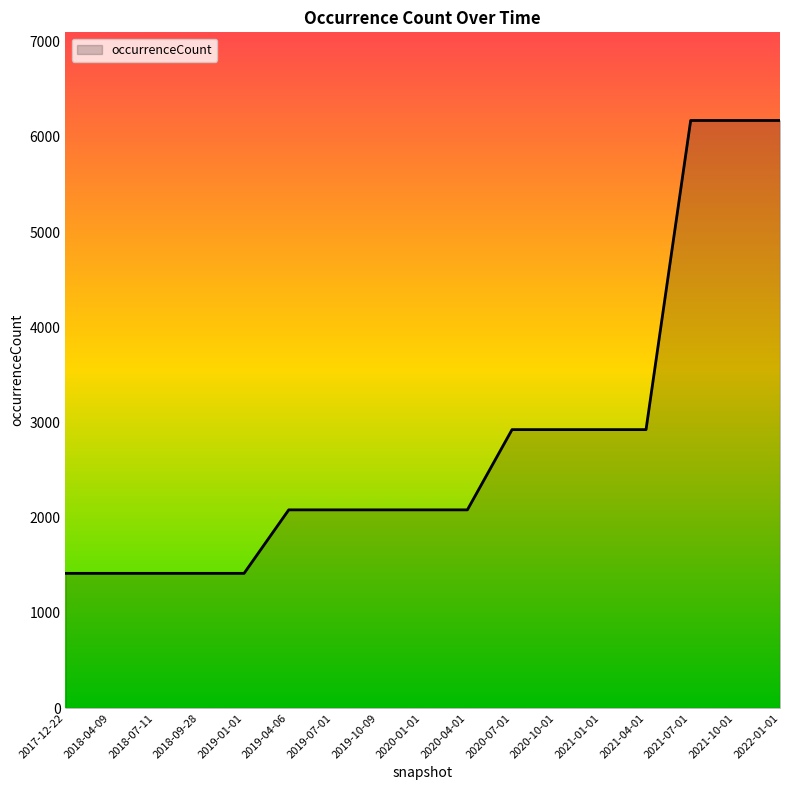

Which has a higher value, 2021-04-01 or 2019-07-01?

2021-04-01